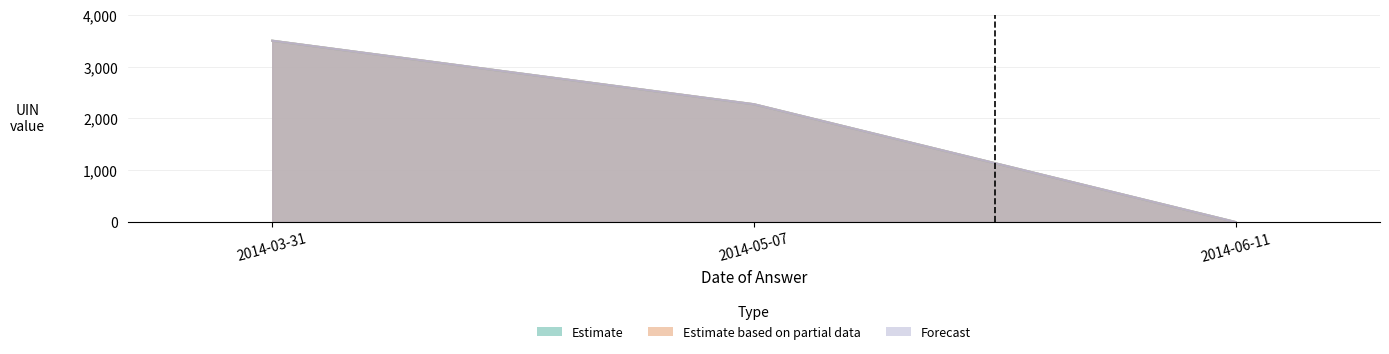

Is the value of Estimate based on partial data at 2014-05-07 greater than the value of Forecast at 2014-03-31?

No